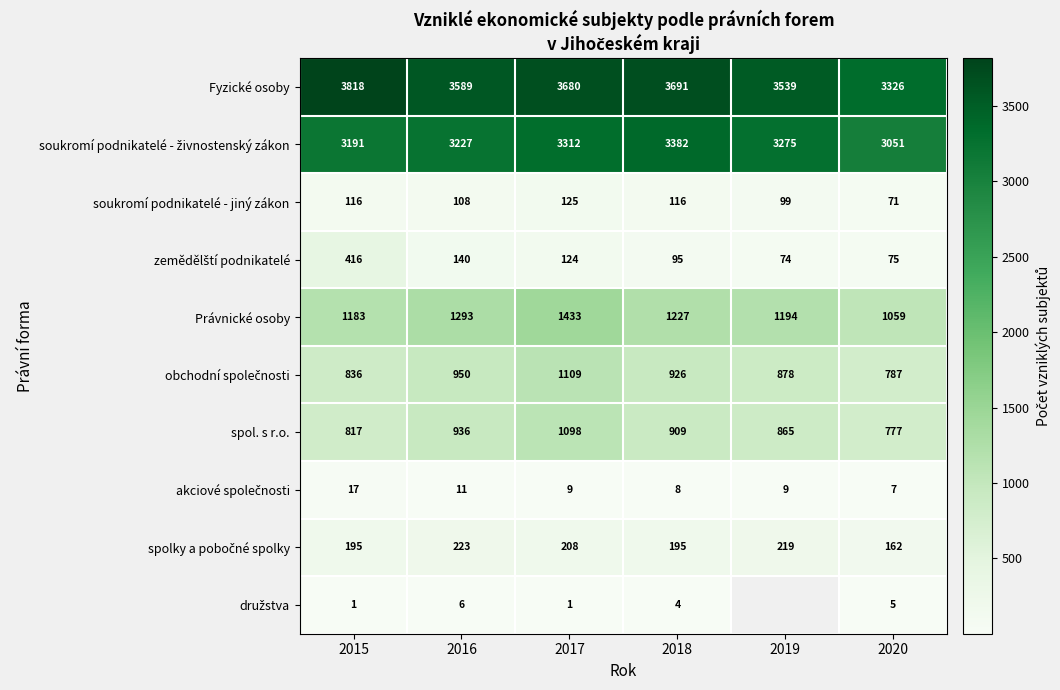

What is the sum of all soukromí podnikatelé - jiný zákon values?

635